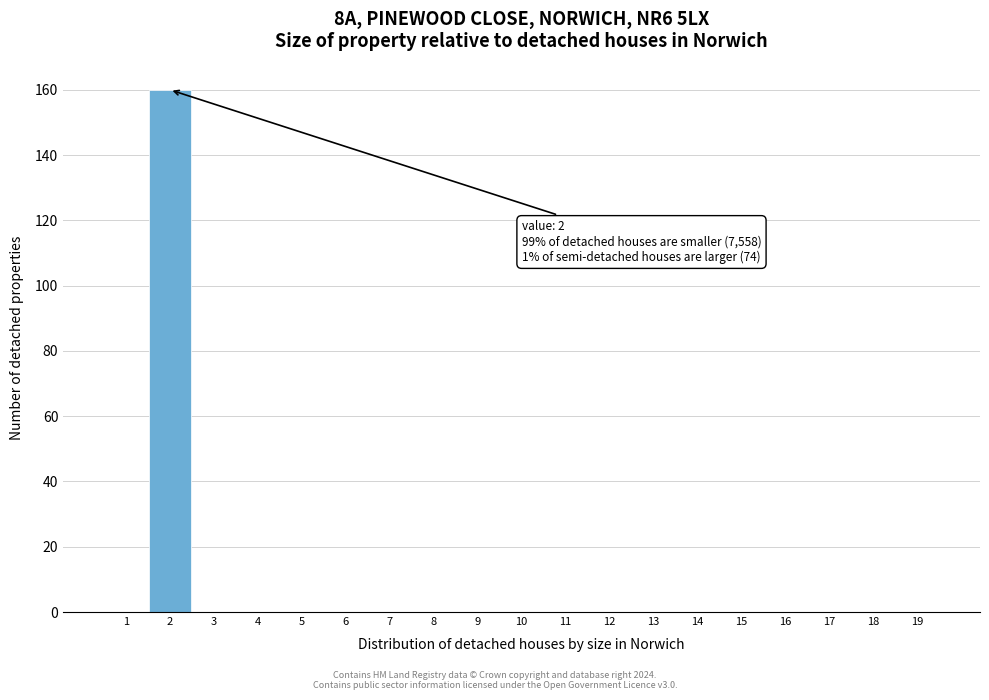

Over which range of the x-axis is the bar tallest?

1.5 to 2.5